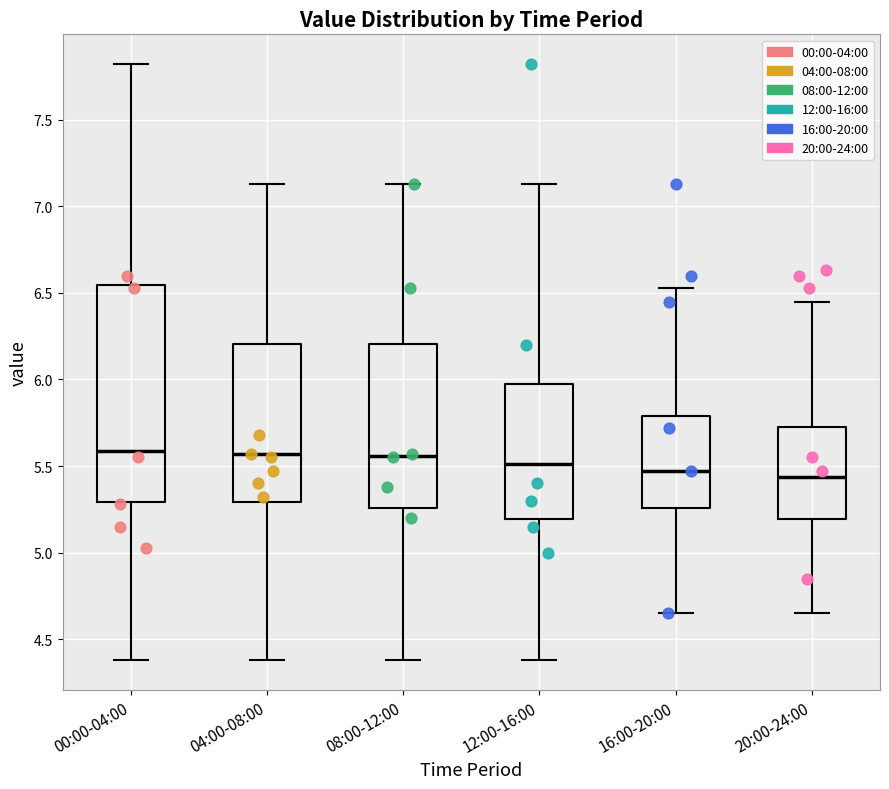

Reading left to right, transcribe this box plot: for each box, give where its median line is, the range the box spans, and where its two whiskers end, as read against the y-axis. The values are not printed on the chart, so give them approximately, as read against the axis.

00:00-04:00: median 5.60, box 5.30 to 6.55, whiskers 4.40 to 7.80
04:00-08:00: median 5.55, box 5.30 to 6.20, whiskers 4.40 to 7.15
08:00-12:00: median 5.55, box 5.25 to 6.20, whiskers 4.40 to 7.15
12:00-16:00: median 5.50, box 5.20 to 6.00, whiskers 4.40 to 7.15
16:00-20:00: median 5.45, box 5.25 to 5.80, whiskers 4.65 to 6.55
20:00-24:00: median 5.45, box 5.20 to 5.75, whiskers 4.65 to 6.45